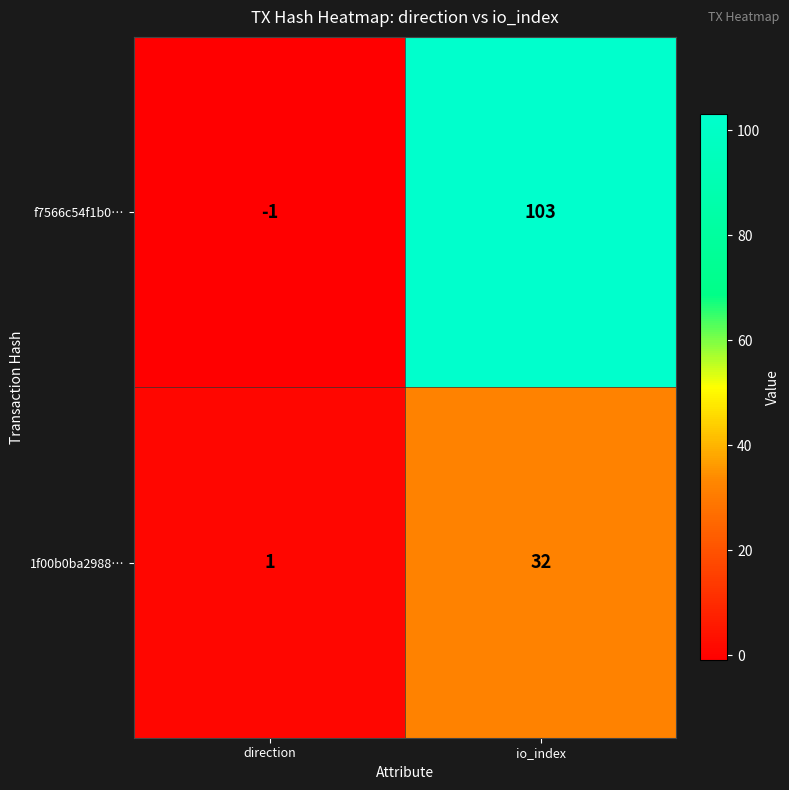

Reading left to right, extract all data points from this chart.

f7566c54f1b0…: -1	103
1f00b0ba2988…: 1	32